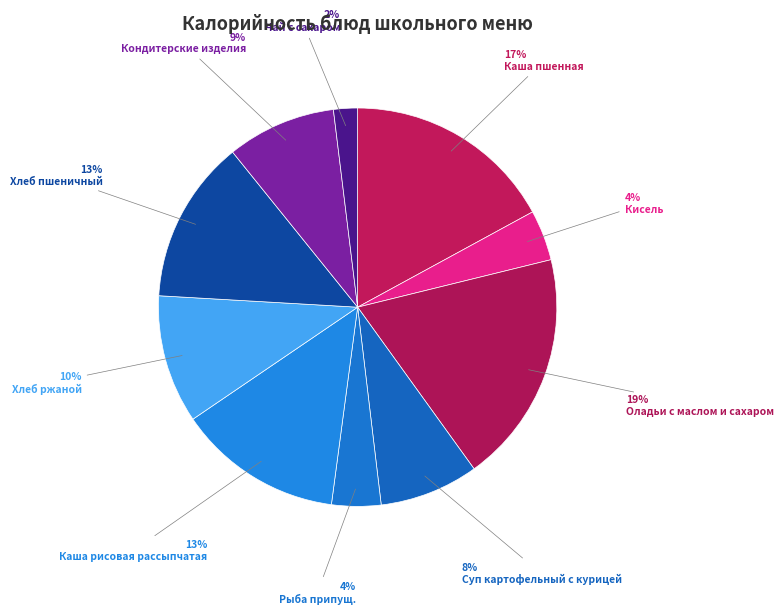

Which category has the smallest portion of the pie?

Чай с сахаром